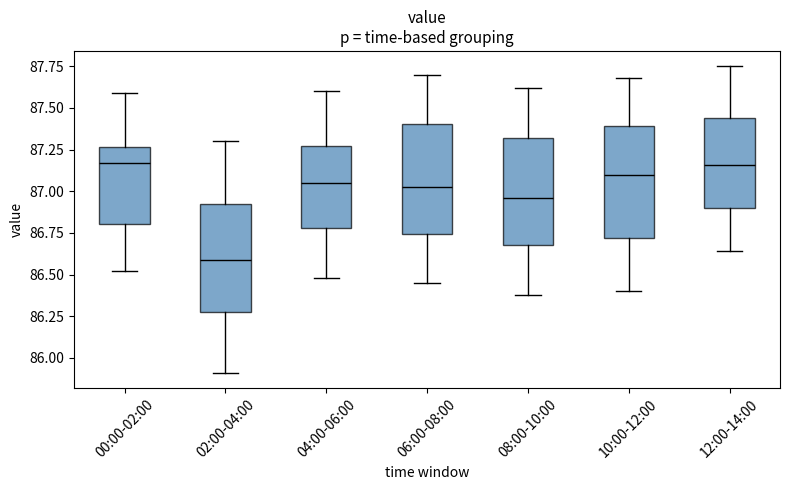

Where is the lower edge of the box for 04:00-06:00 on the y-axis? The values are not printed on the chart, so give them approximately, as read against the axis.

86.80